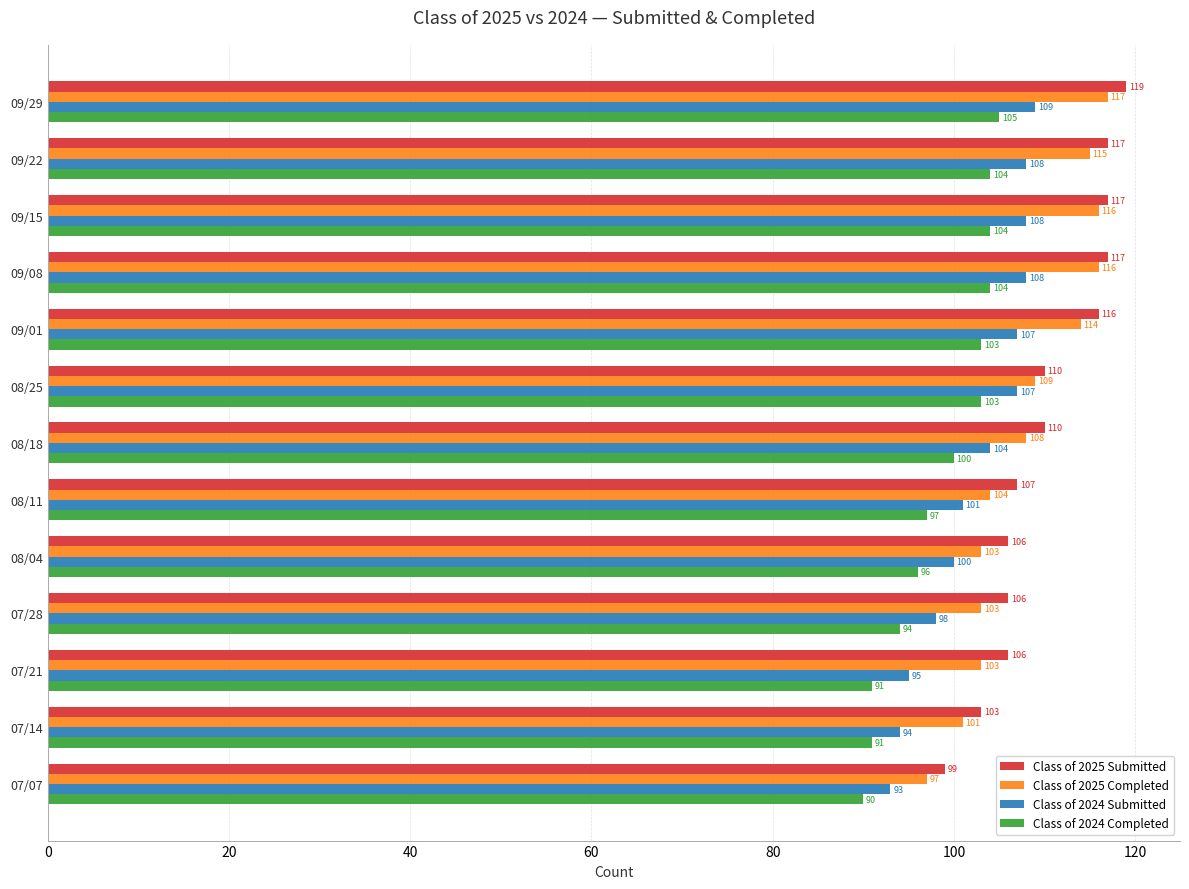

What is the difference between the second highest and minimum values in the Class of 2025 Submitted series?

18